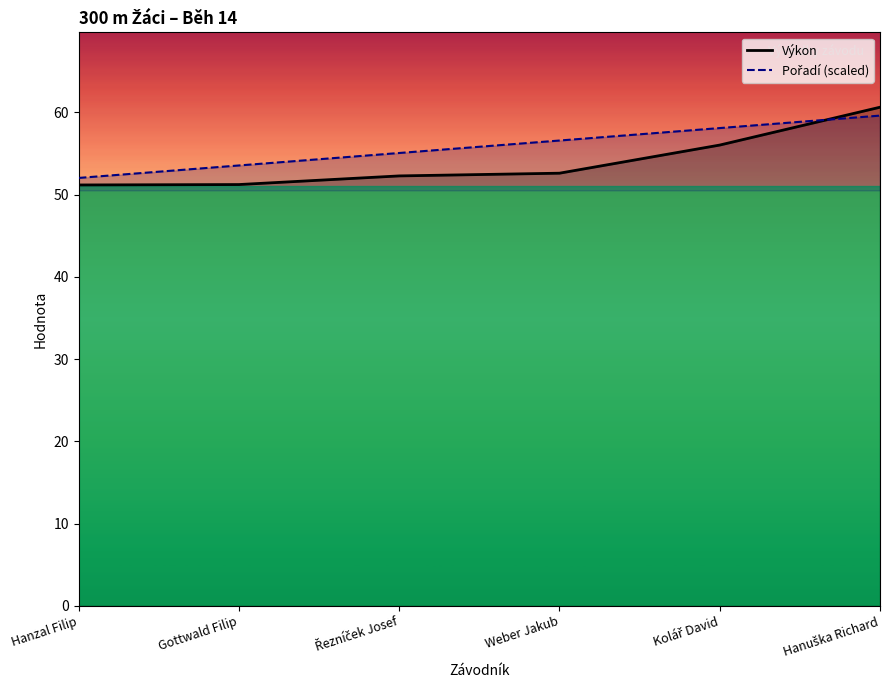

What is the spread (max minus min) of values at Weber Jakub?

4.0